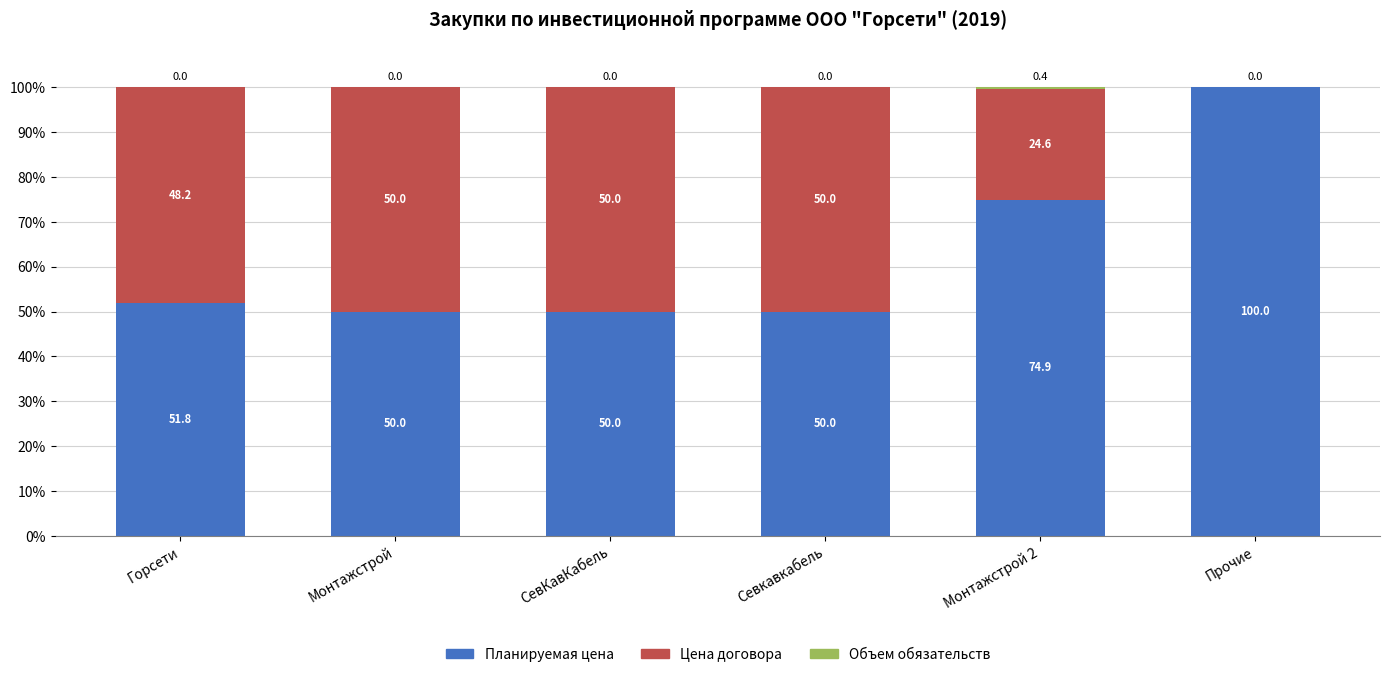

The value of Планируемая цена at Севкавкабель is 50.0. True or false?

True